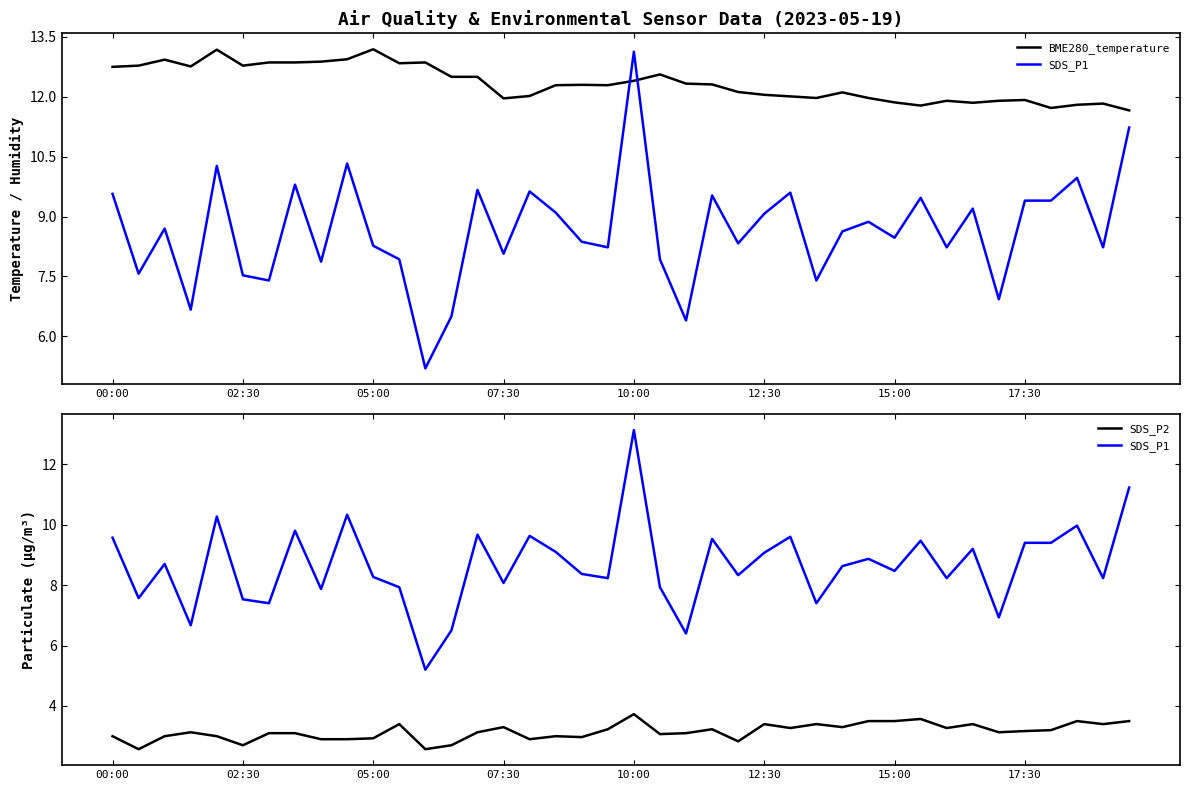

Which series has the largest total across all categories?

BME280_temperature